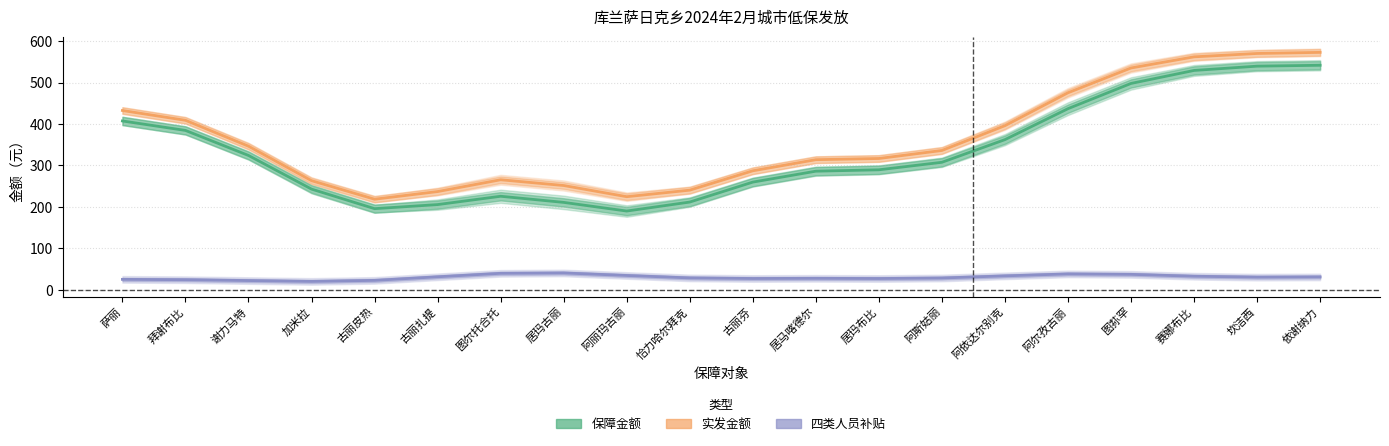

True or false: 保障金额 and 实发金额 cross at least once.

False